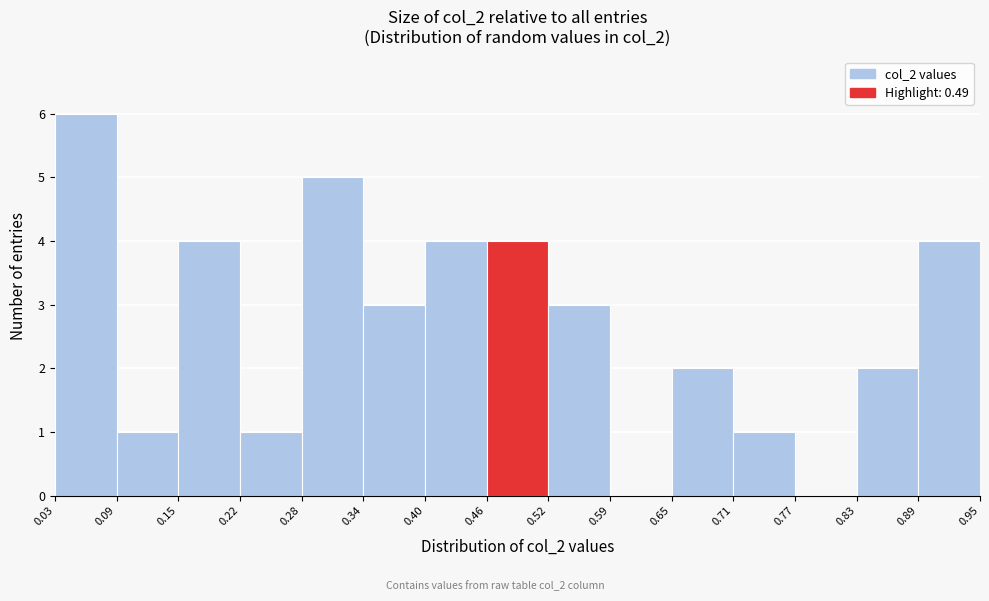

Over which range of the x-axis is the bar tallest?

0.03 to 0.09